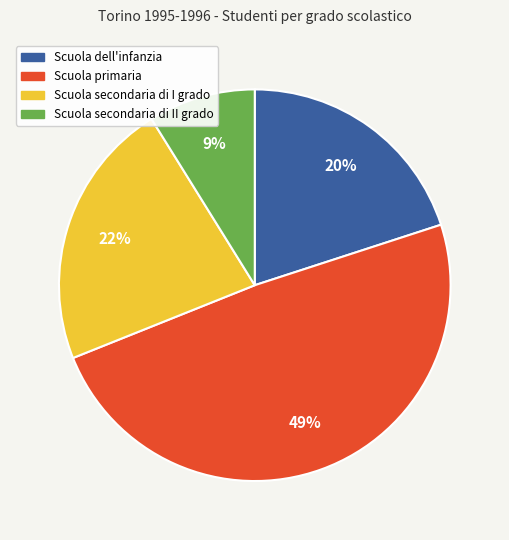

What is the ratio of the value at Scuola secondaria di II grado to the value at Scuola primaria?

0.2